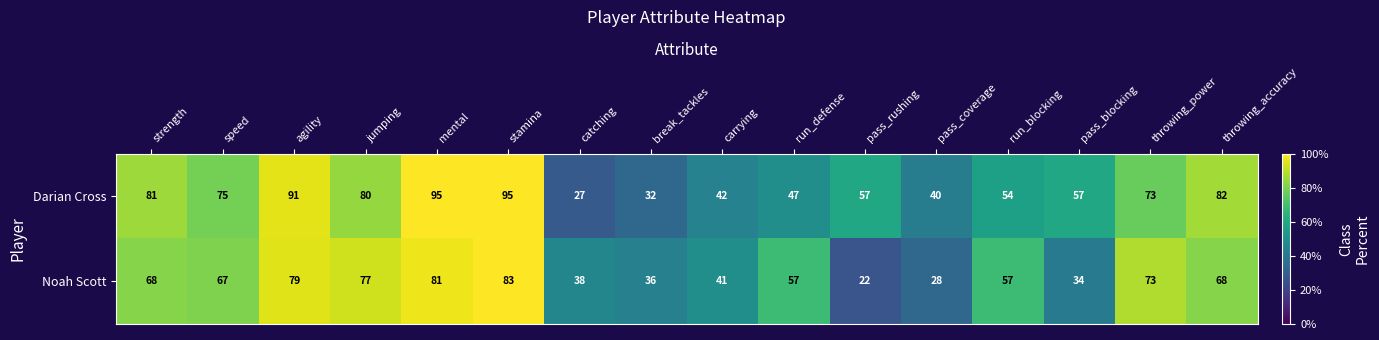

Between carrying and pass_blocking, which series saw the biggest shift?

Darian Cross